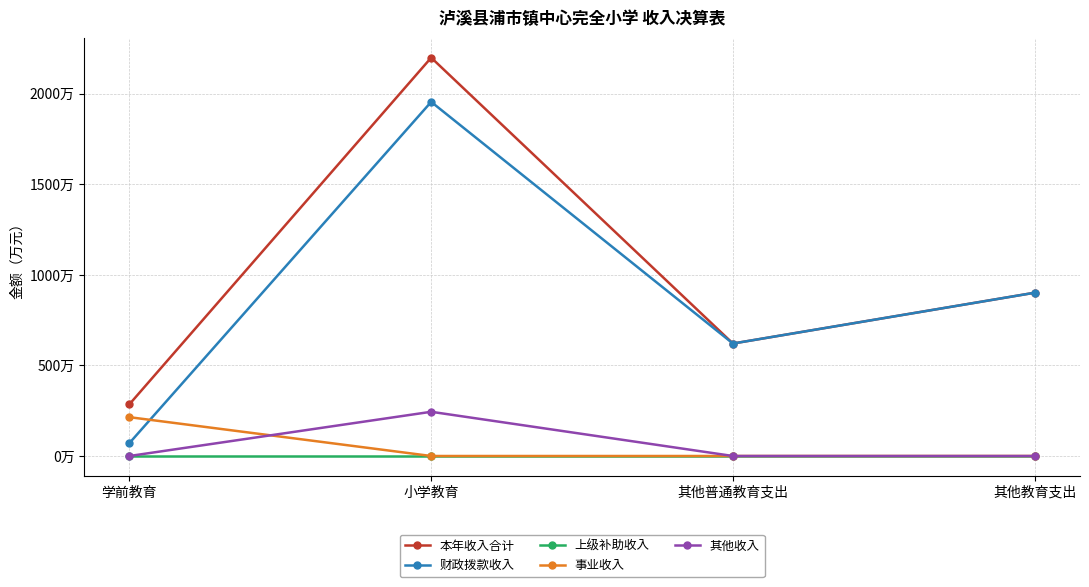

Which label corresponds to the largest value in the chart?

小学教育